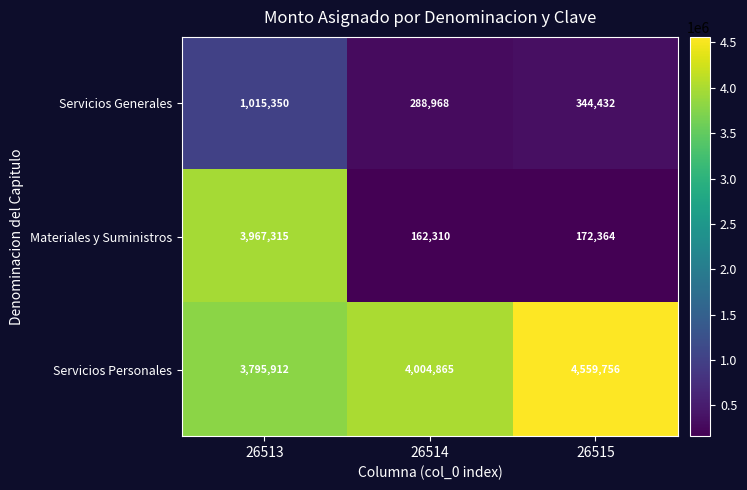

Which series has the largest range (max minus min)?

Materiales y Suministros